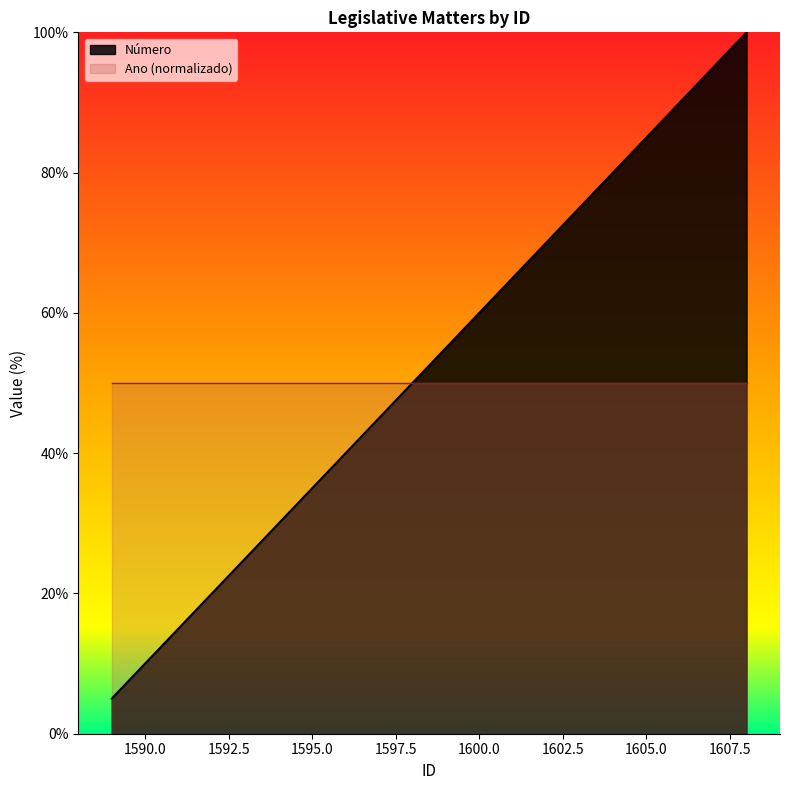

Reading left to right, transcribe all the data shown in this chart.

1589=5.0	1590=10.0	1591=15.0	1592=20.0	1593=25.0	1594=30.0	1595=35.0	1596=40.0	1597=45.0	1598=50.0	1599=55.0	1600=60.0	1601=65.0	1602=70.0	1603=75.0	1604=80.0	1605=85.0	1606=90.0	1607=95.0	1608=100.0